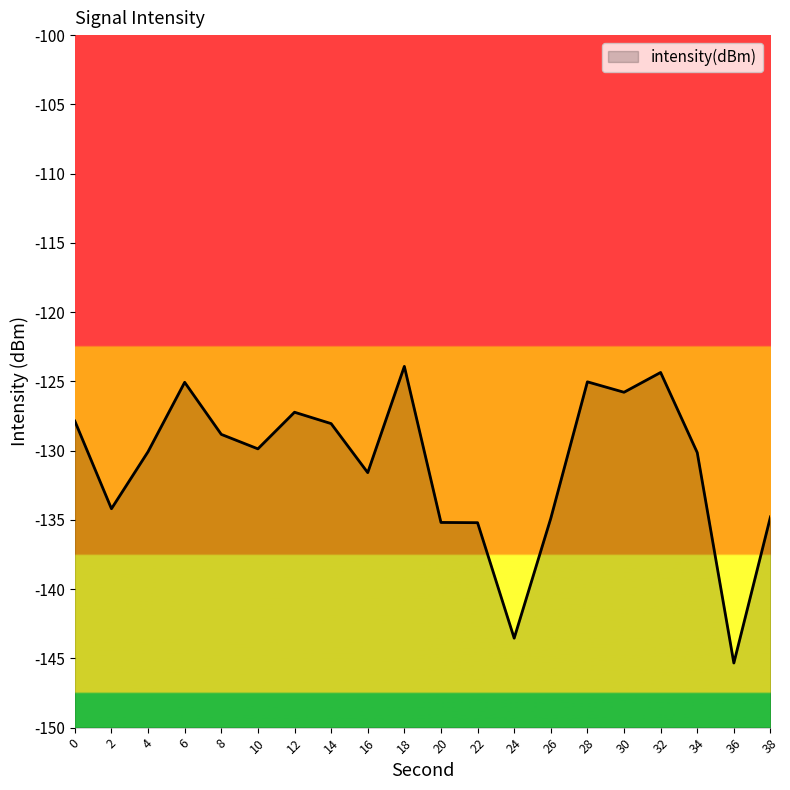

What is the smallest value displayed?

-145.3